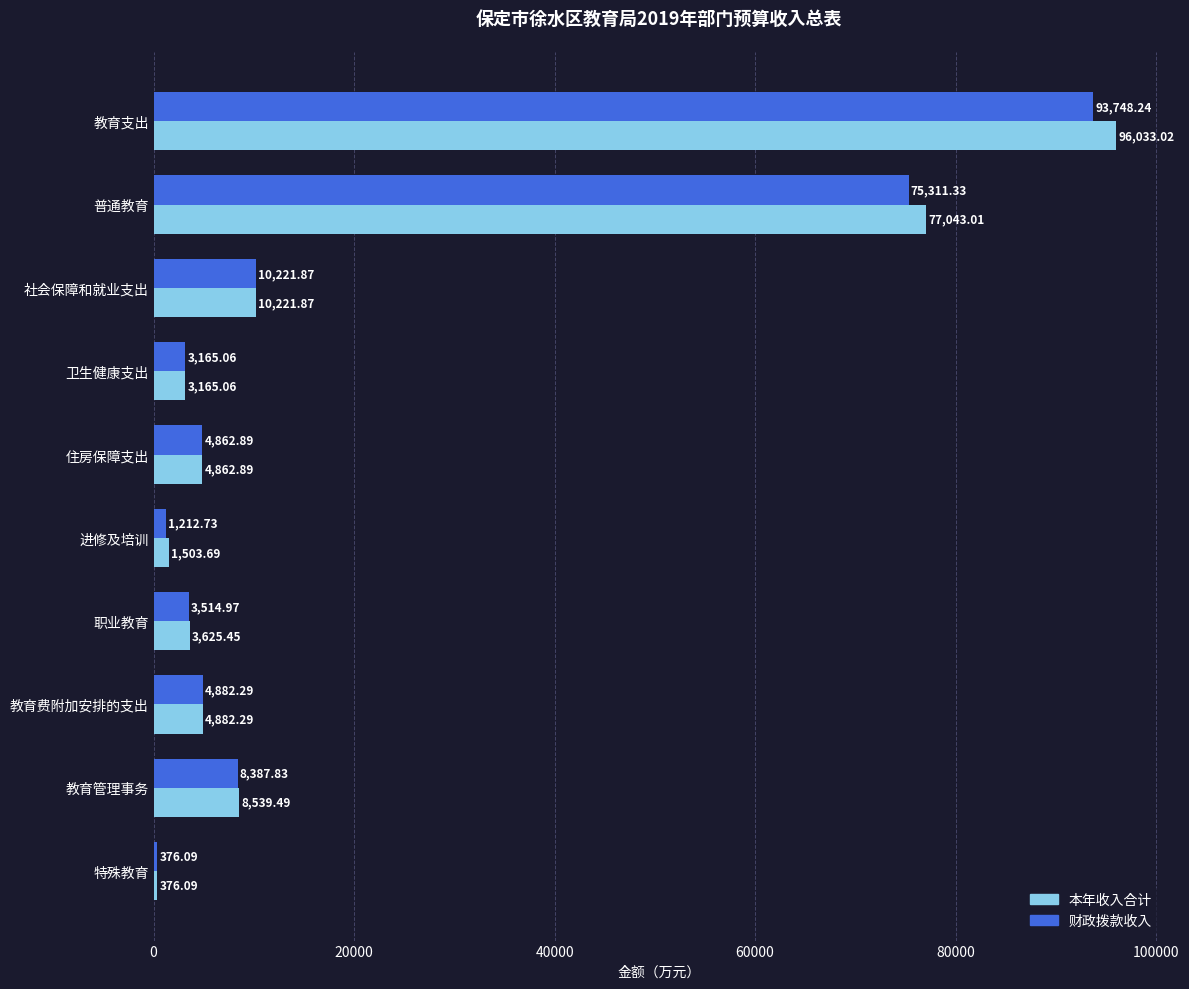

What is the difference between the maximum and minimum values in the 本年收入合计 series?

95656.9